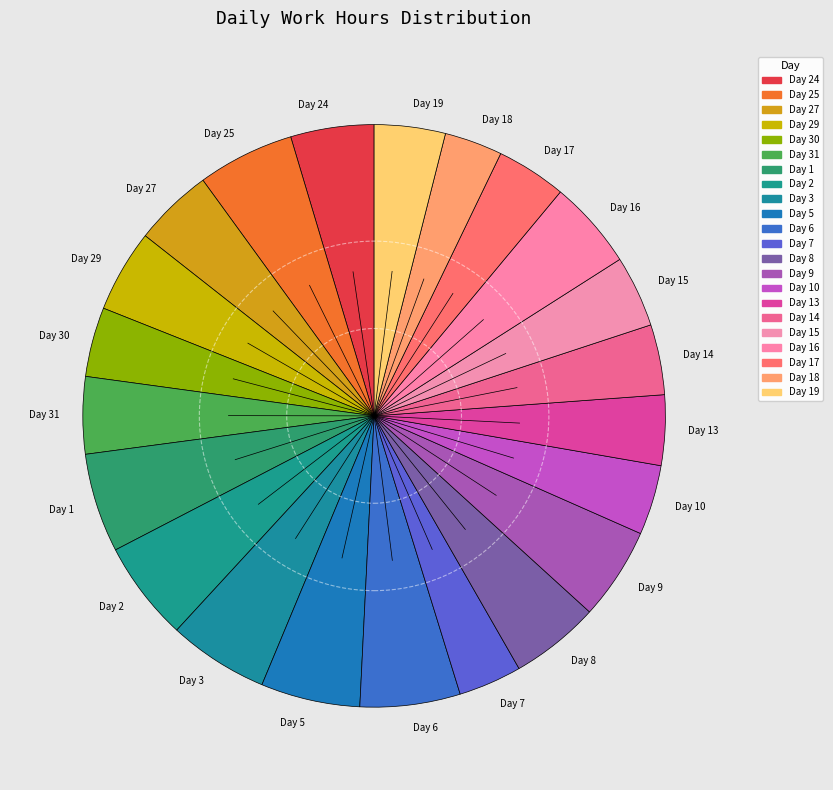

Approximately how many times larger is the value at Day 8 compared to Day 25?

0.9